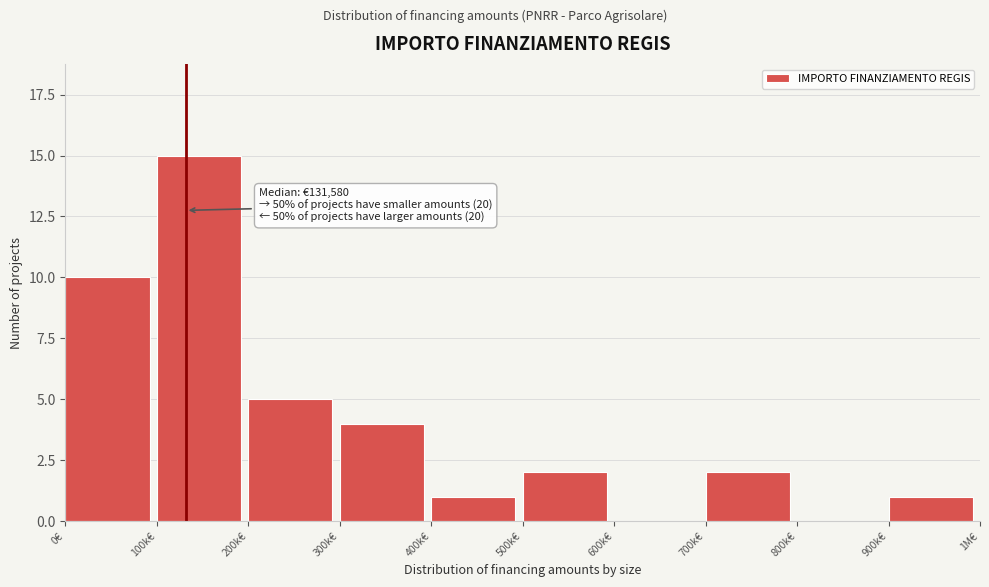

Reading left to right, what are all the values shown in this chart?

0€=10	100k€=15	200k€=5	300k€=4	400k€=1	500k€=2	600k€=0	700k€=2	800k€=0	900k€=1